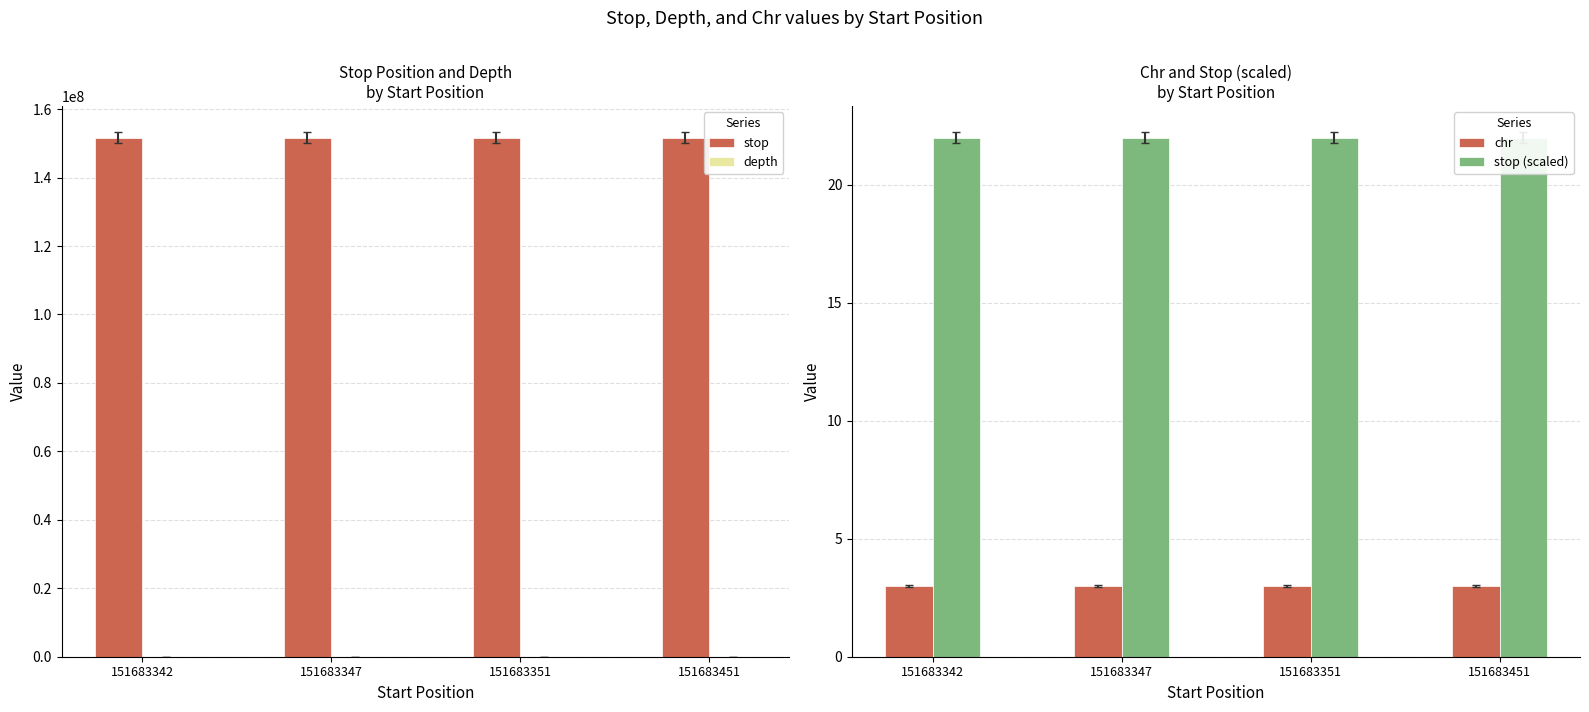

The value of depth at 151683347 is 23.2. True or false?

False